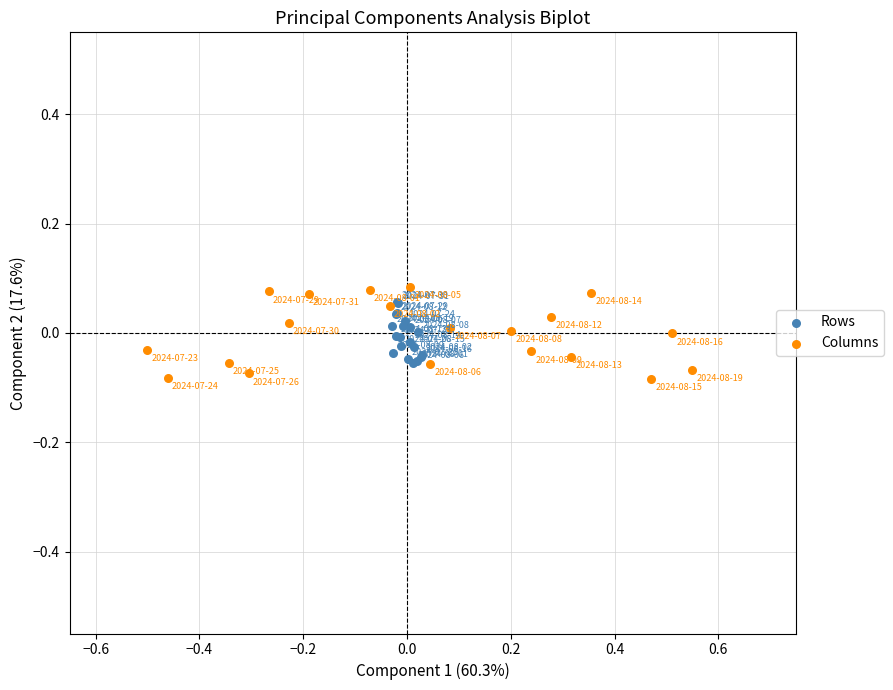

Which series has the largest Y range (max minus min)?

Columns